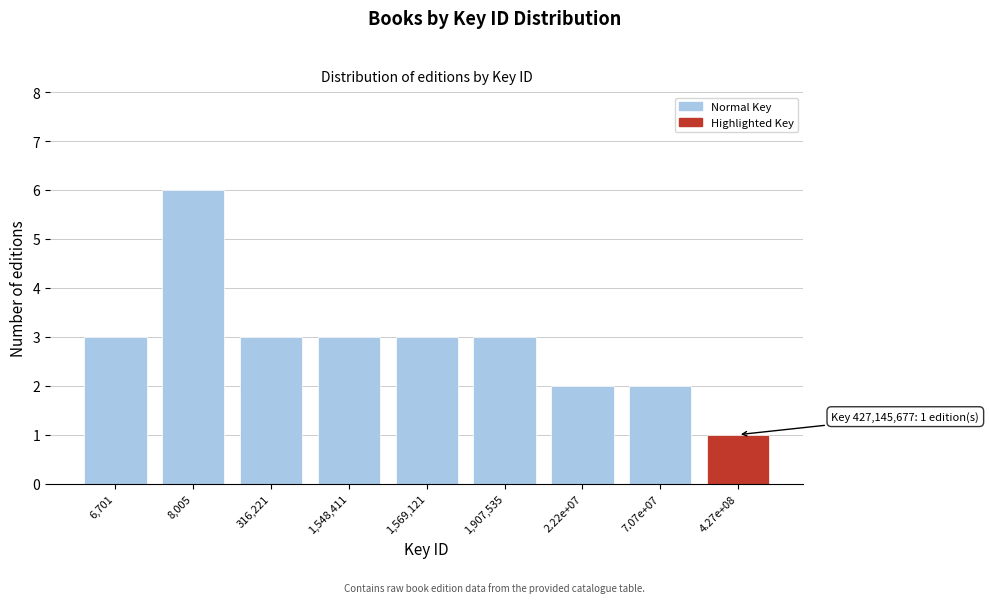

Reading left to right, what are all the values shown in this chart?

3	6	3	3	3	3	2	2	1